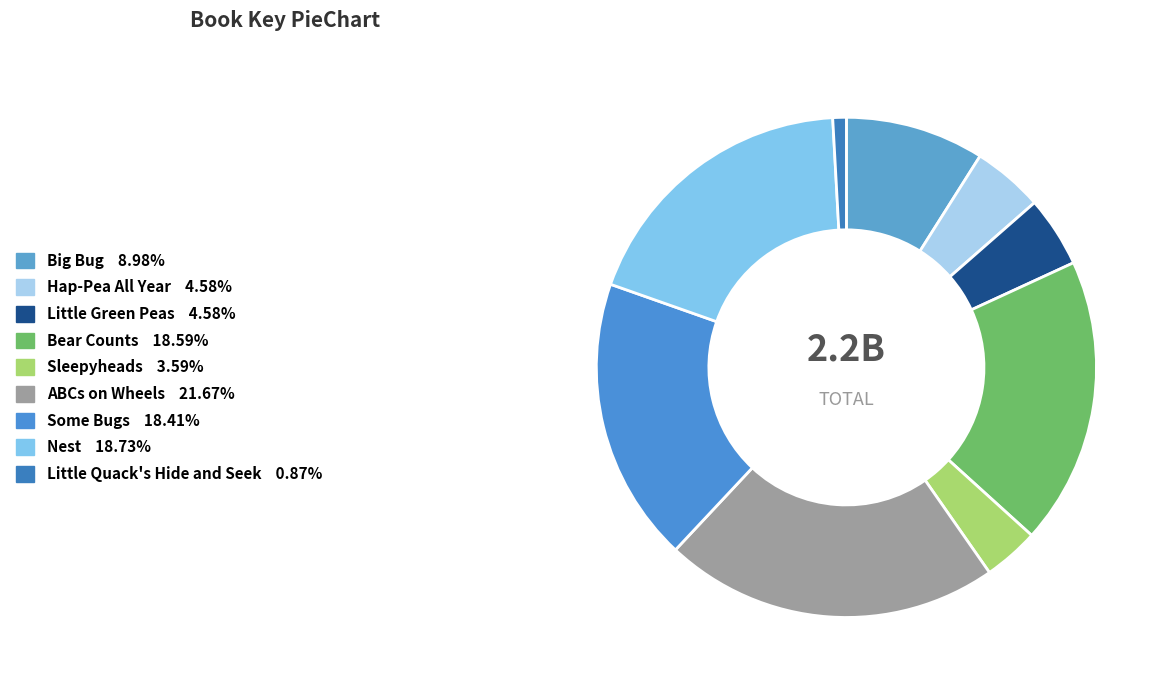

How many segments does this pie chart have?

9